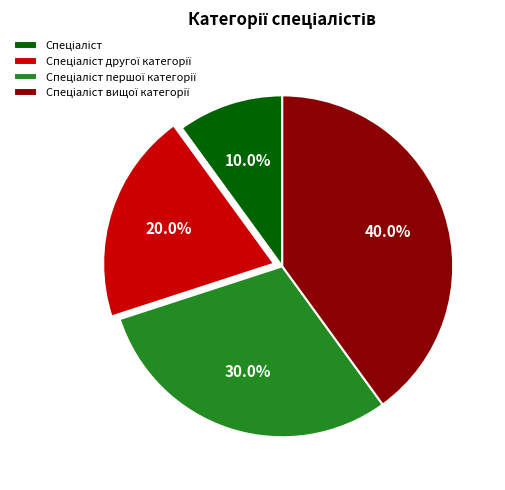

Is there any slice that represents more than half of the pie?

No